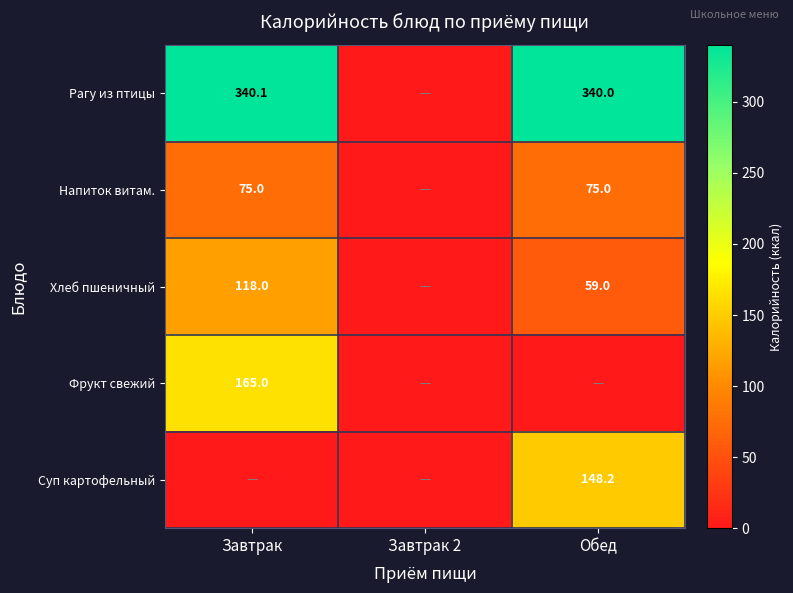

The Хлеб пшеничный series shows 118.0 at Завтрак. True or false?

True